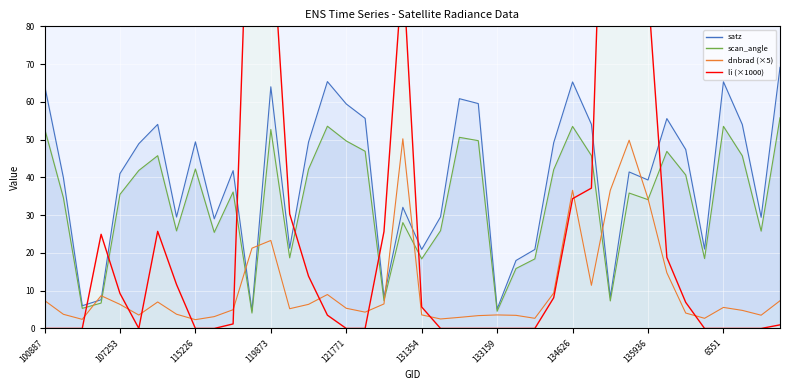

How many times do scan_angle and li cross each other?

8